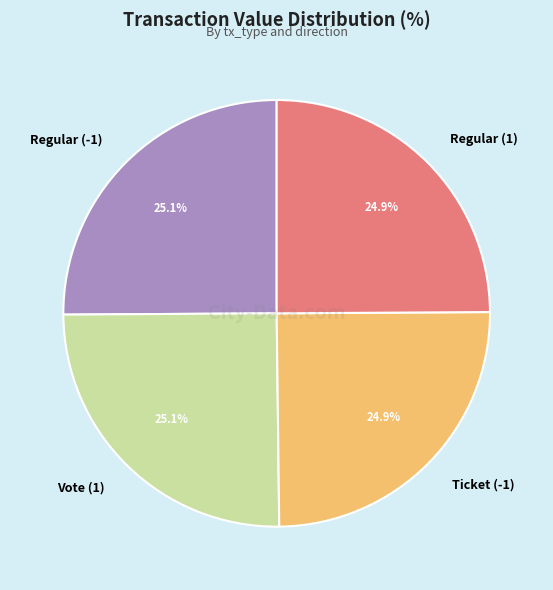

Is Regular (-1) the majority of the pie?

No